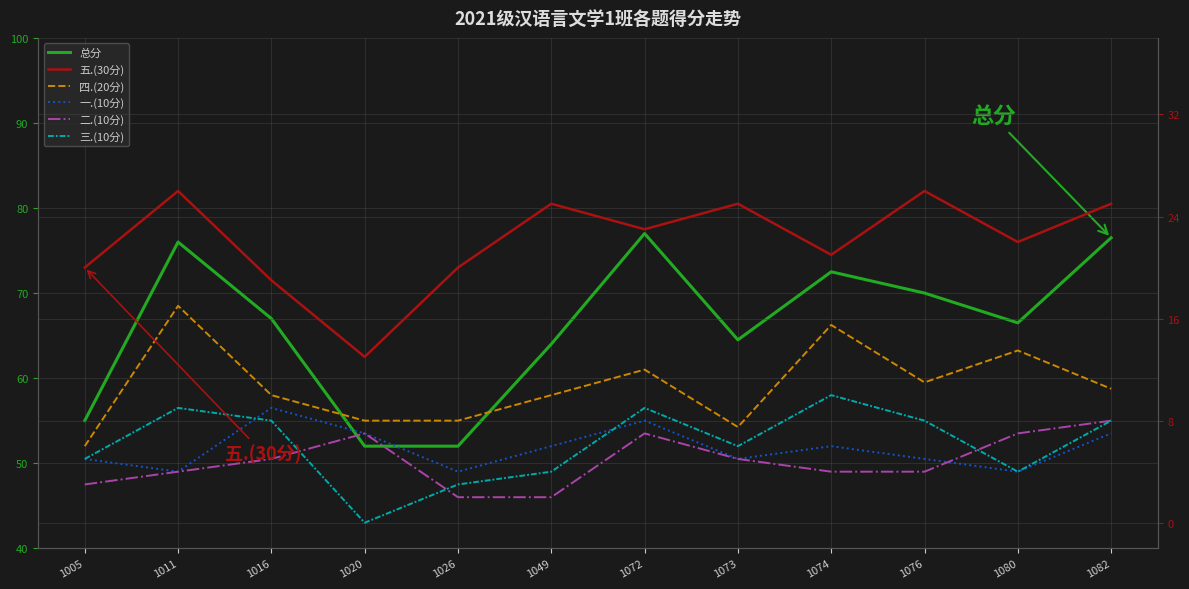

What is the sum of all 总分 values?

793.0